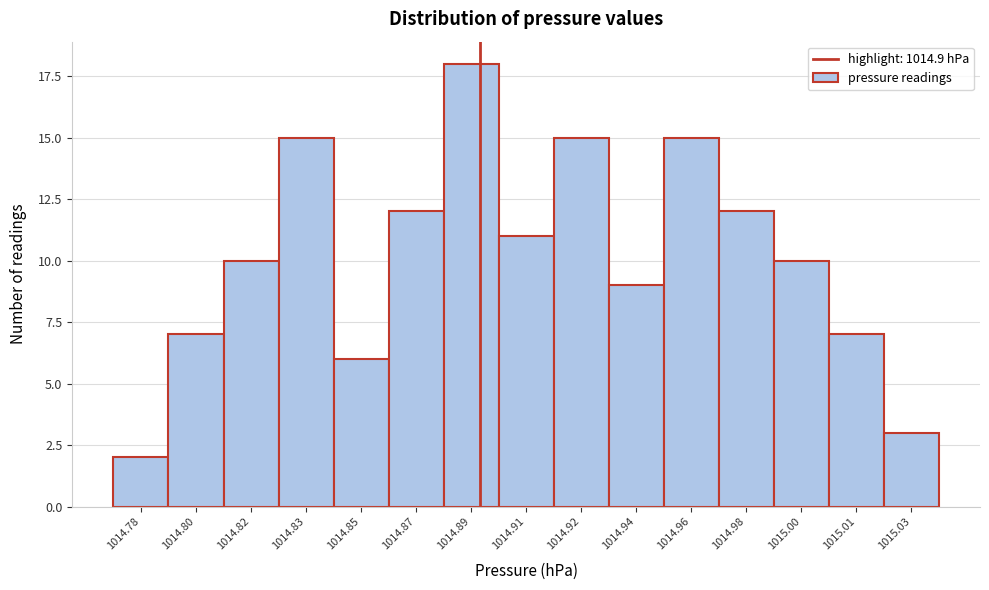

Reading left to right, what are all the values shown in this chart?

2	7	10	15	6	12	18	11	15	9	15	12	10	7	3